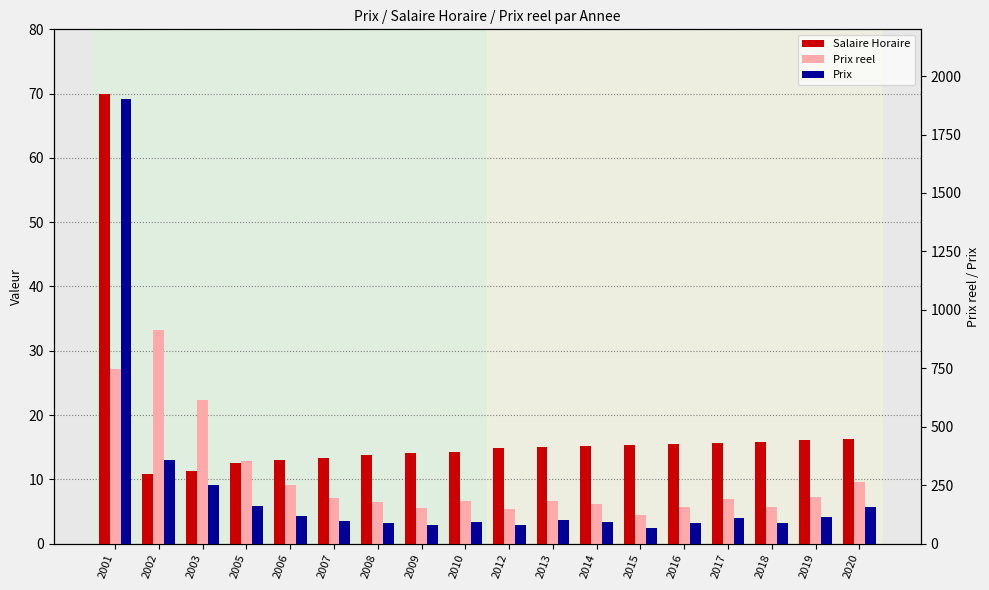

Between 2006 and 2005, which is larger?

2006